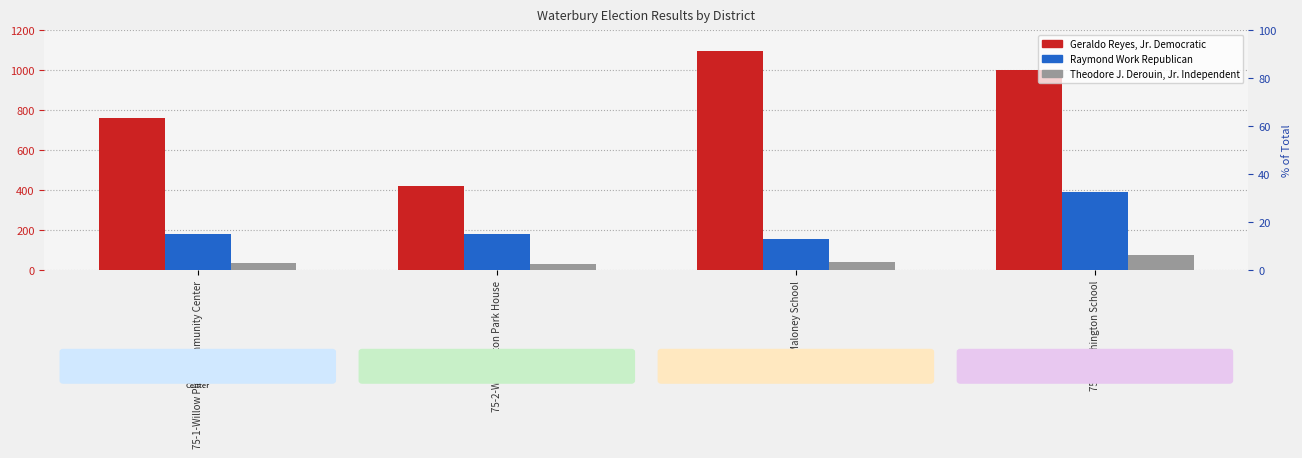

Which category has the highest value across all series?

75-3-Maloney School